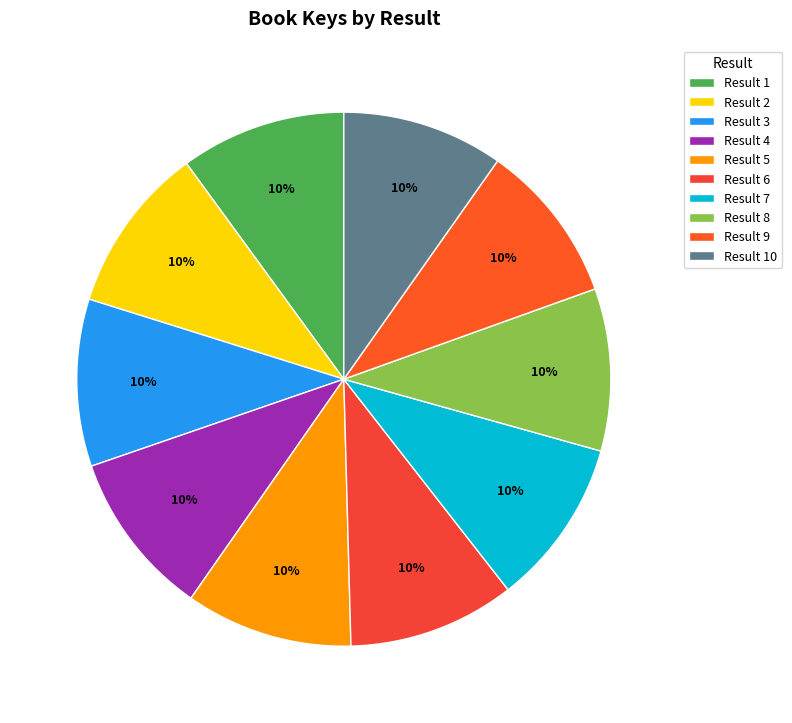

Count the number of slices in the pie.

10